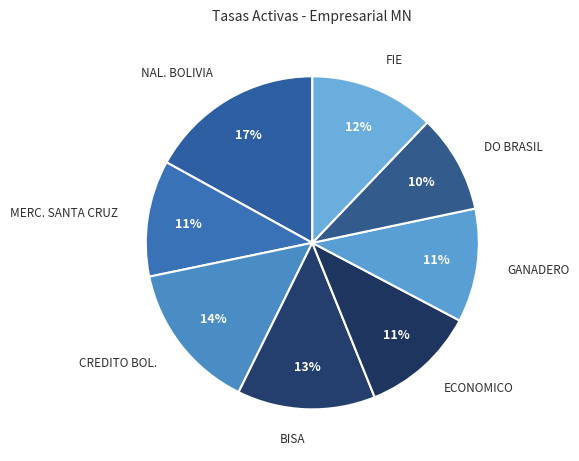

True or false: GANADERO accounts for 5% of the total.

False